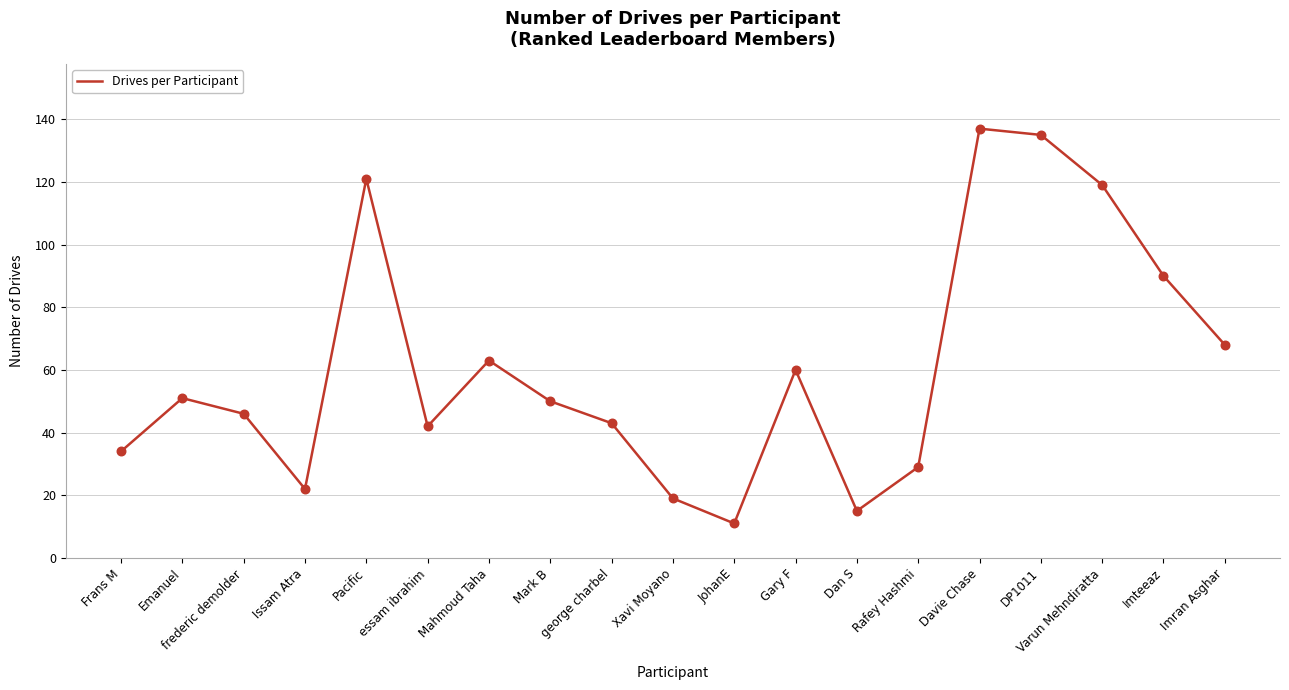

What is the change in value from Mahmoud Taha to Gary F?

-3